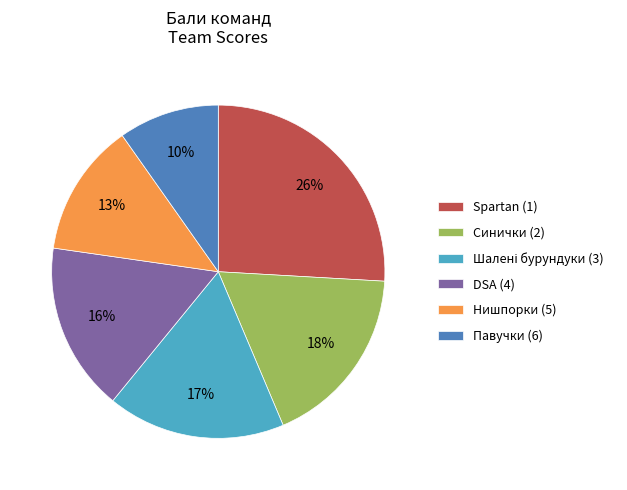

What percentage is the Павучки (6) slice, to the nearest percent?

10%